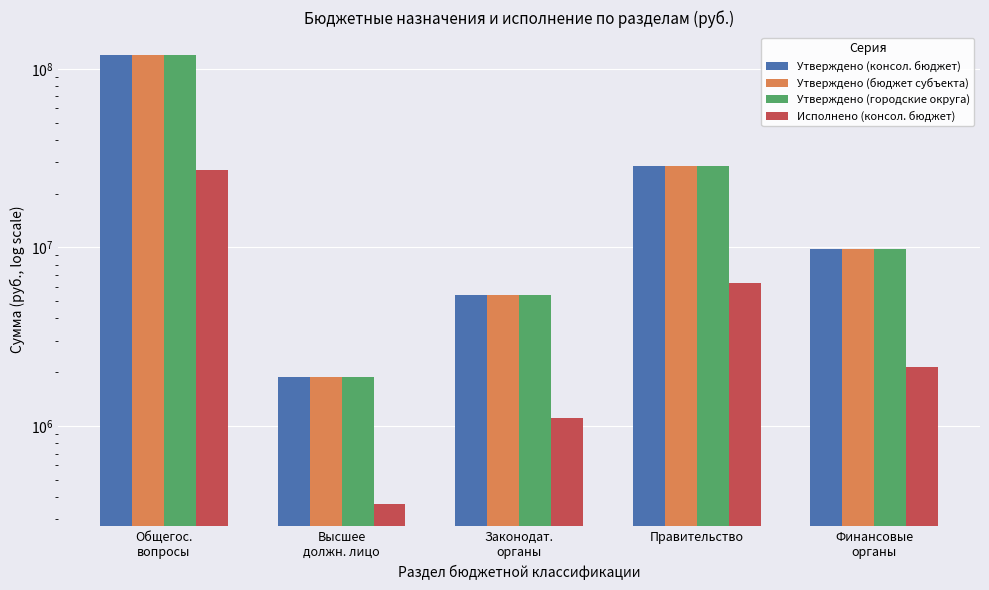

Are the bars grouped side by side (vs. stacked)?

Yes